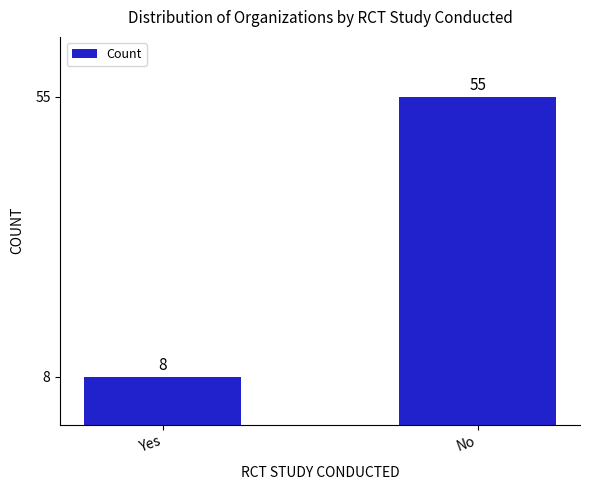

Count the number of data series in this chart.

1